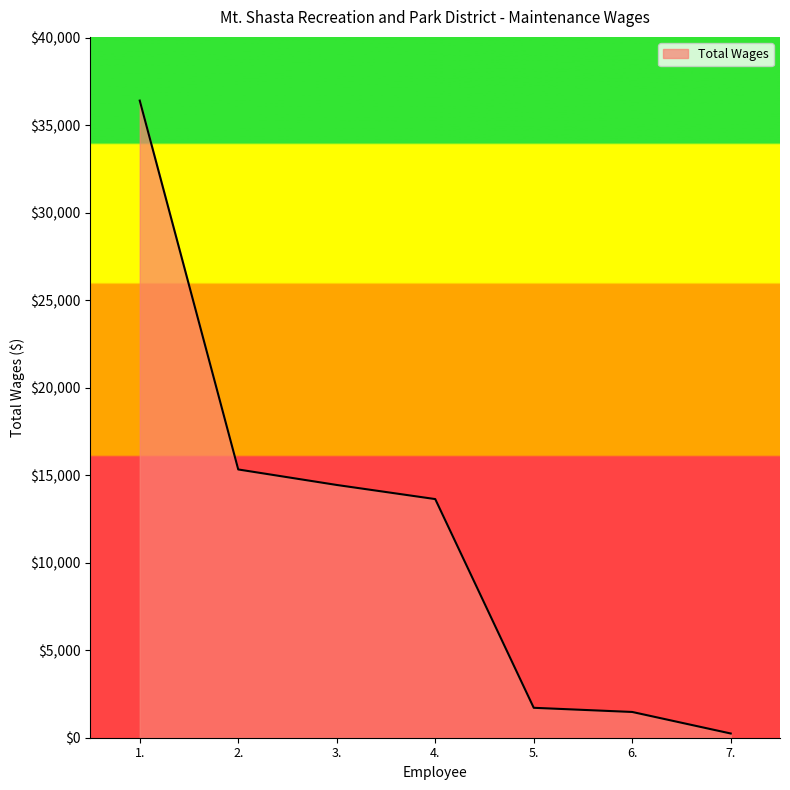

What is the smallest value displayed?

241